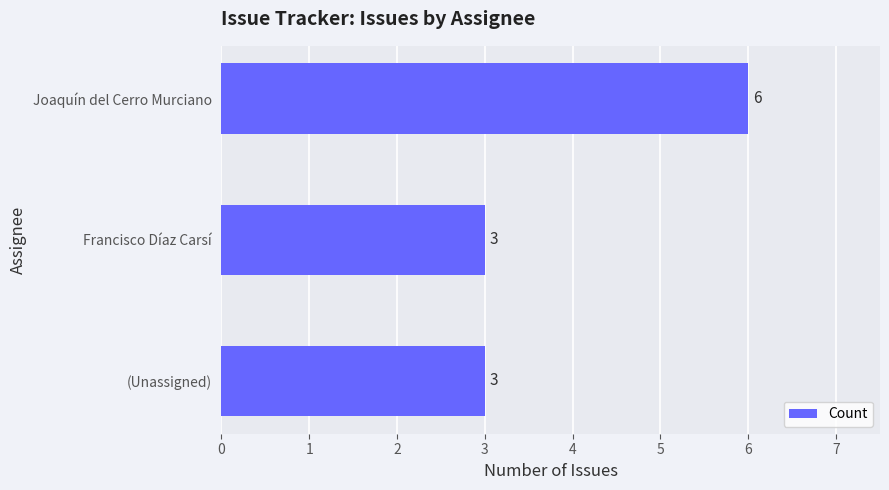

What is the maximum value shown in the chart?

6